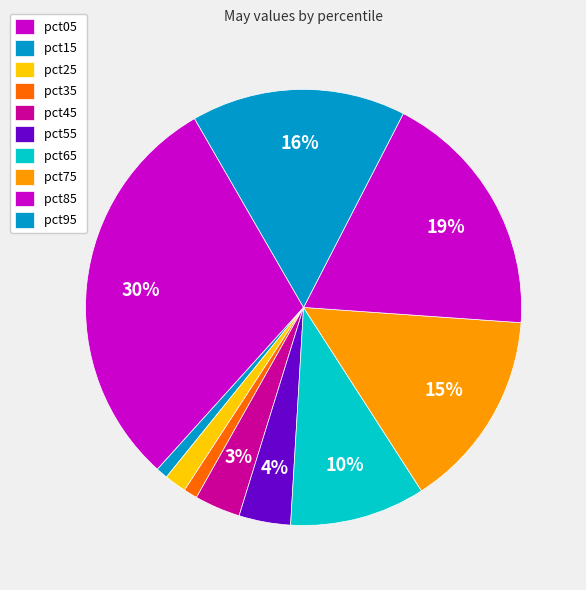

To the nearest percent, what is the combined percentage of pct05 and pct95?

46%